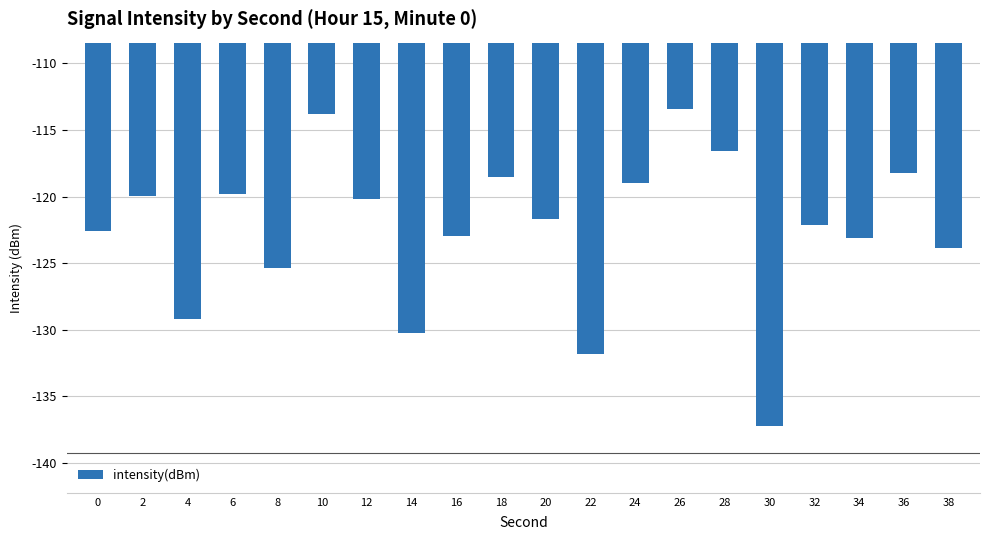

What is the smallest value displayed?

-137.2